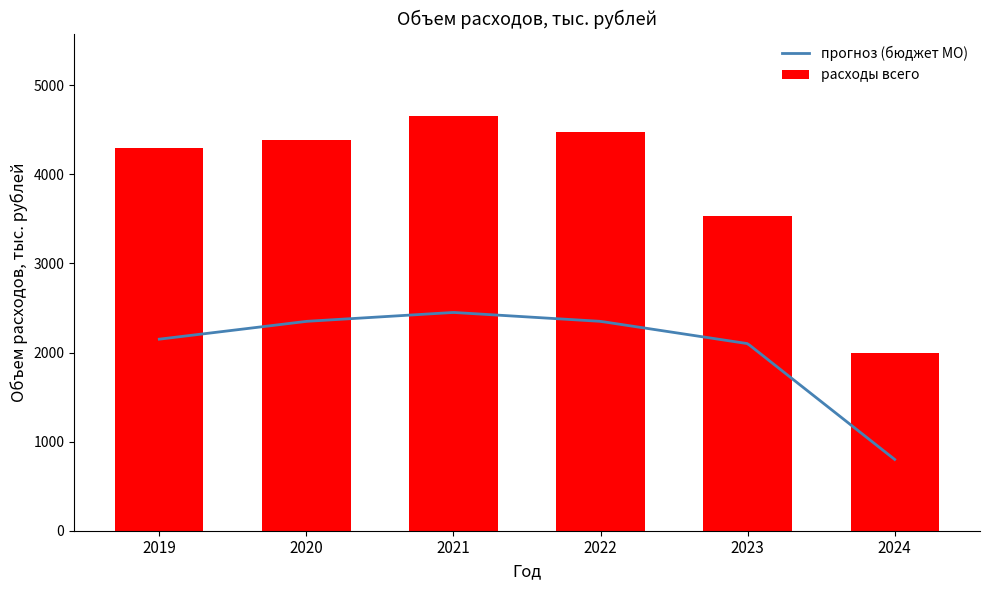

Count the number of data series in this chart.

2